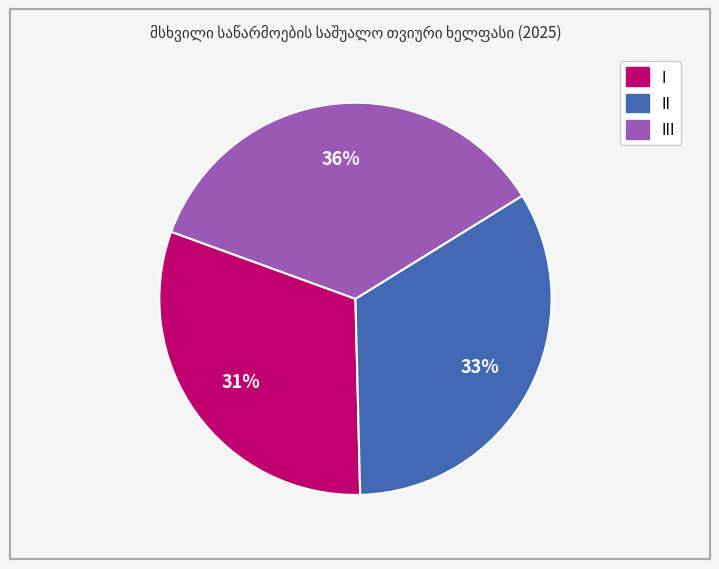

Count the number of slices in the pie.

3